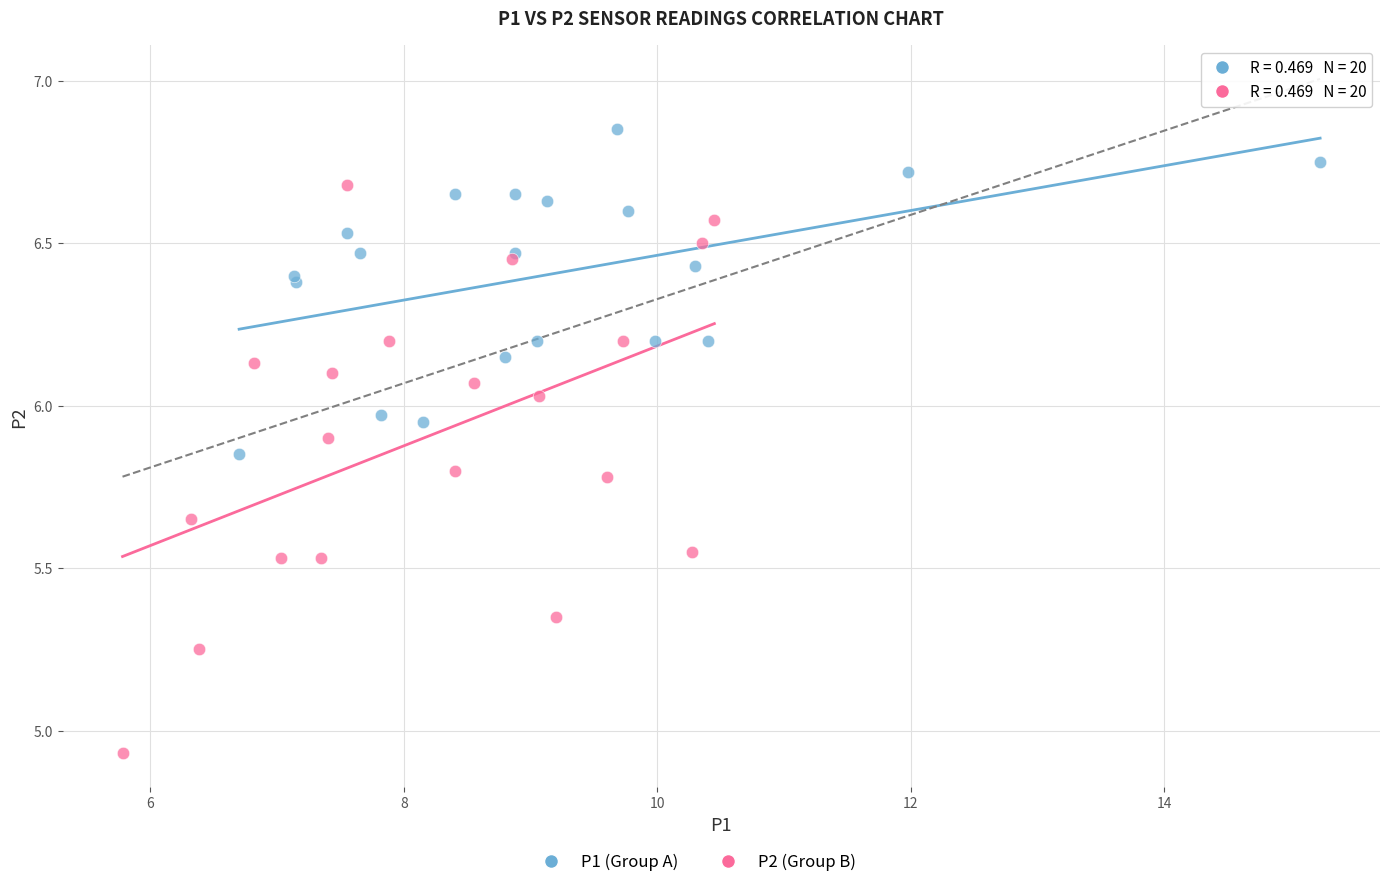

Which series has the widest spread of Y values?

P2 (Group B)